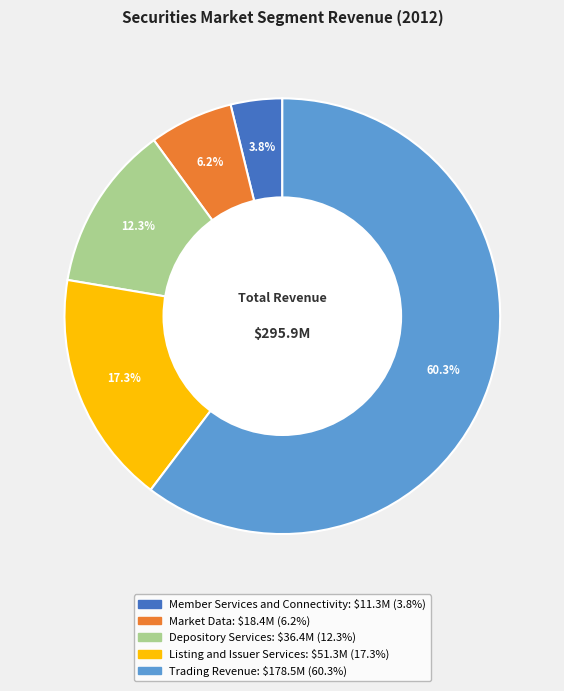

Rank the categories by value from highest to lowest.

Trading Revenue, Listing and Issuer Services, Depository Services, Market Data, Member Services and Connectivity